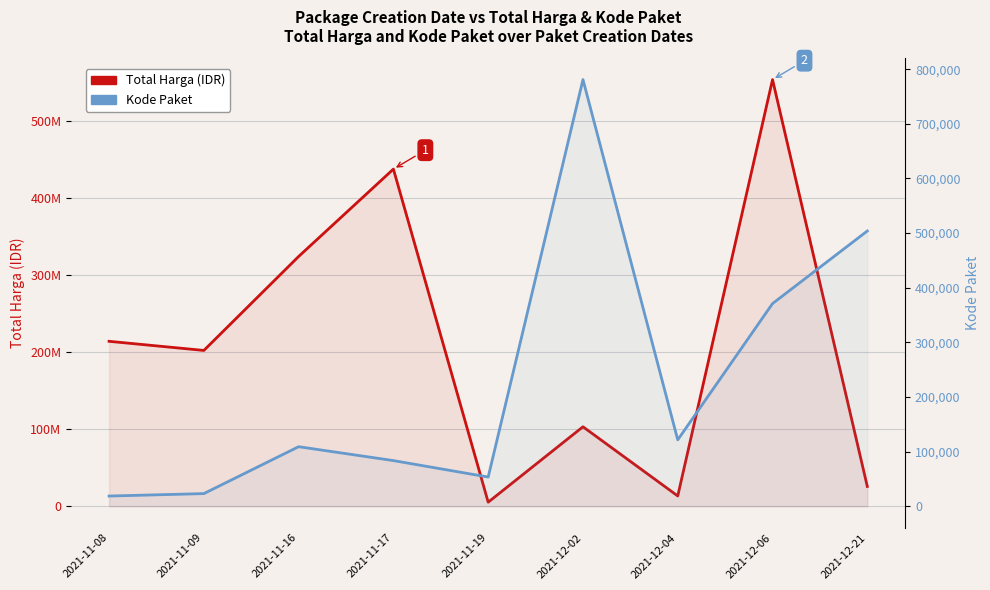

True or false: Kode Paket has a value of 46083 at 2021-12-04.

False